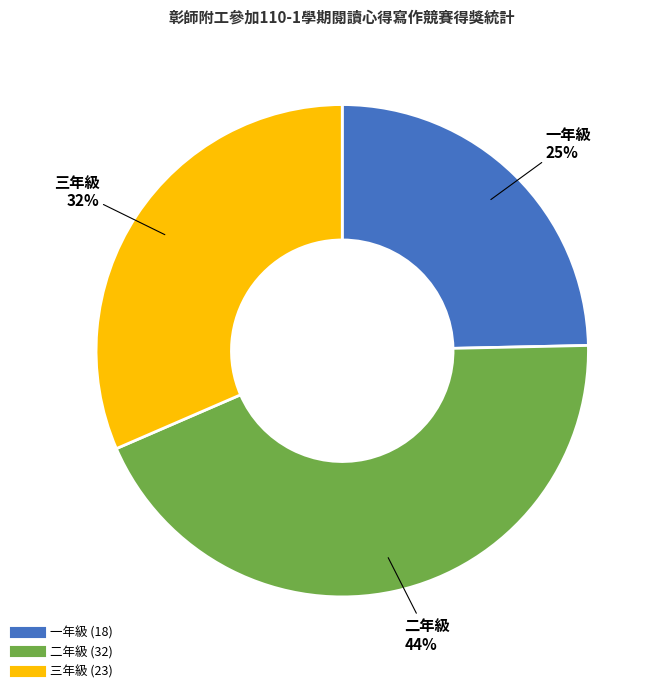

Is 三年級 the majority of the pie?

No